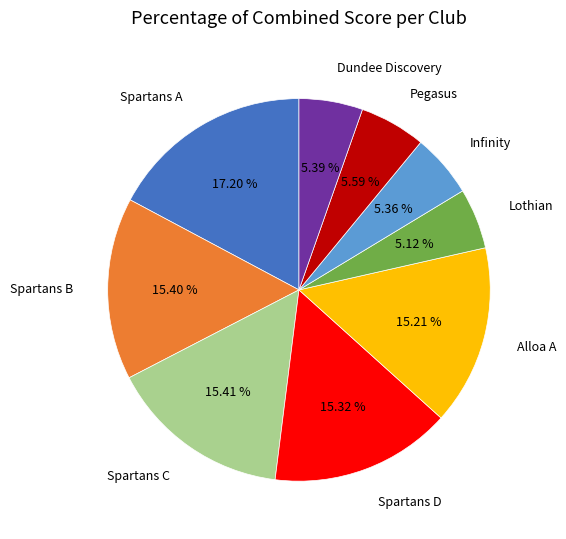

How many segments does this pie chart have?

9